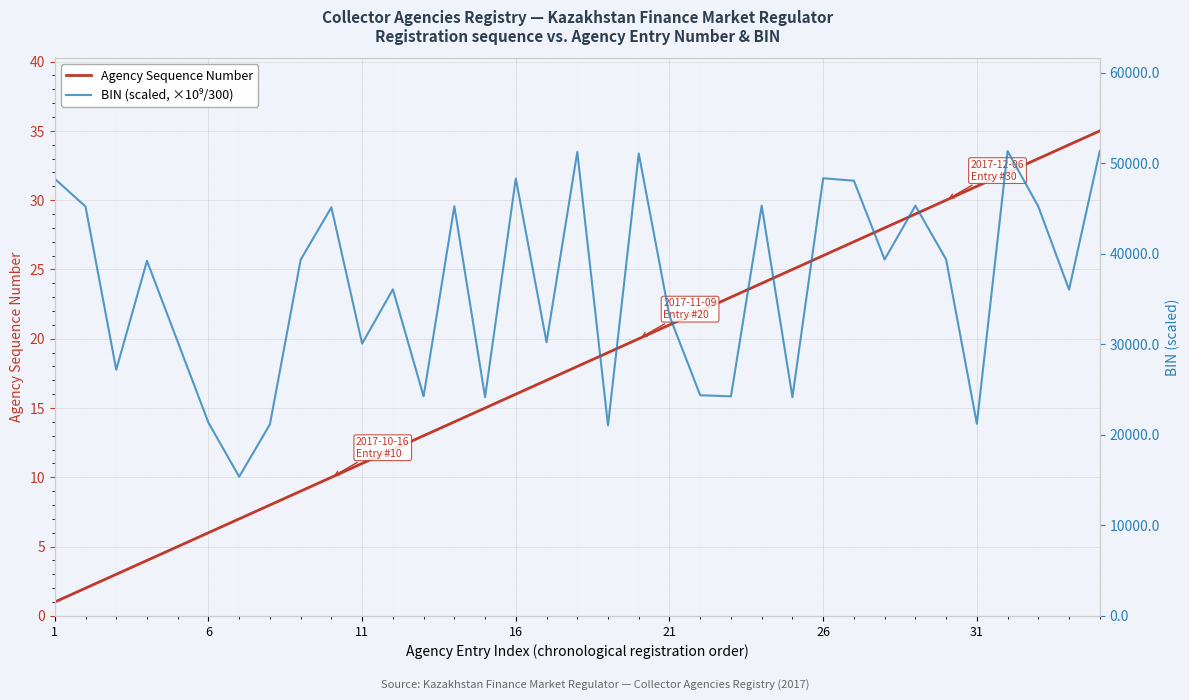

In BIN (scaled, ×10⁹/300), how many points are higher than both neighbors (excluding endpoints)?

11